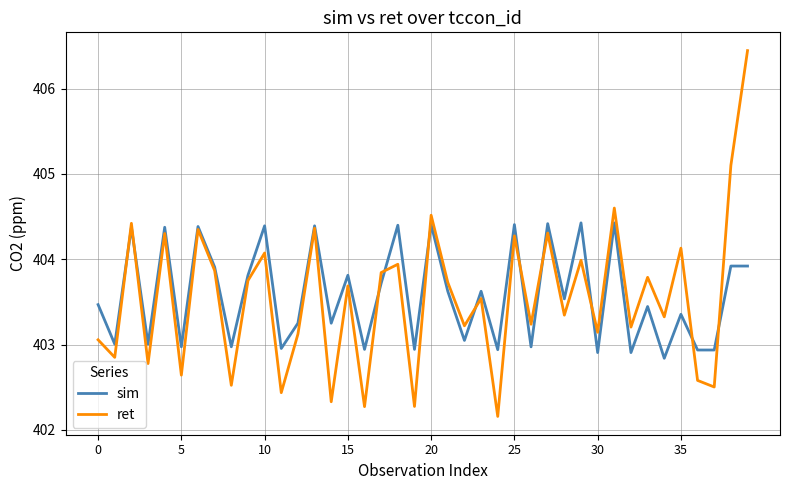

What is the minimum value for ret?

402.2